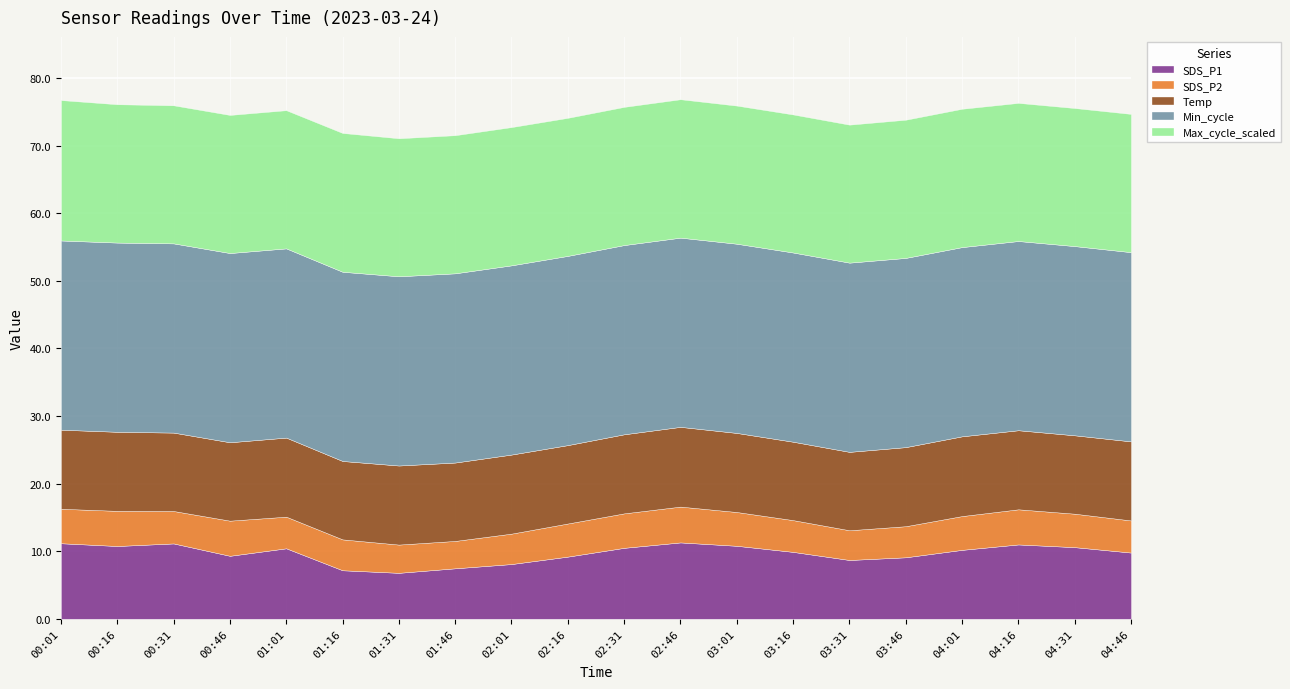

At which category is the sum across all series the highest?

02:46